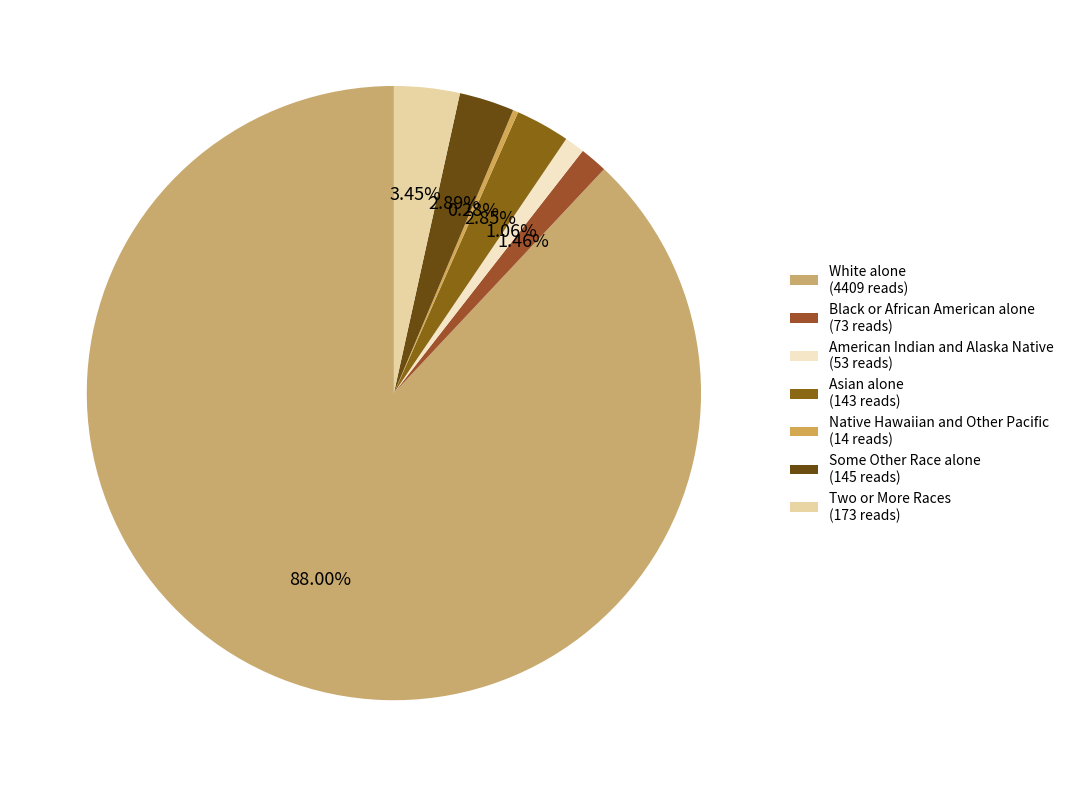

How many segments does this pie chart have?

7